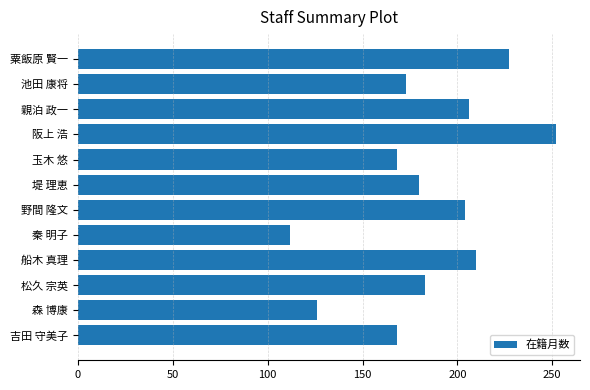

What is the greatest value displayed?

252